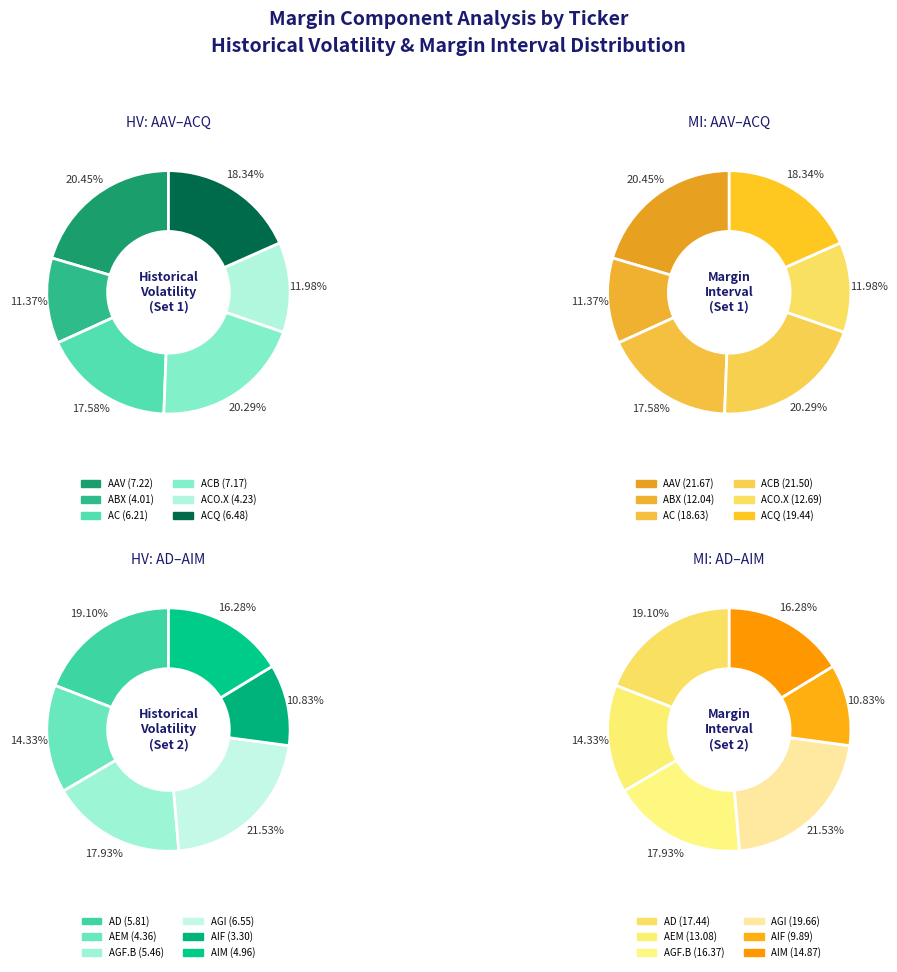

Is AGI the majority of the pie?

No